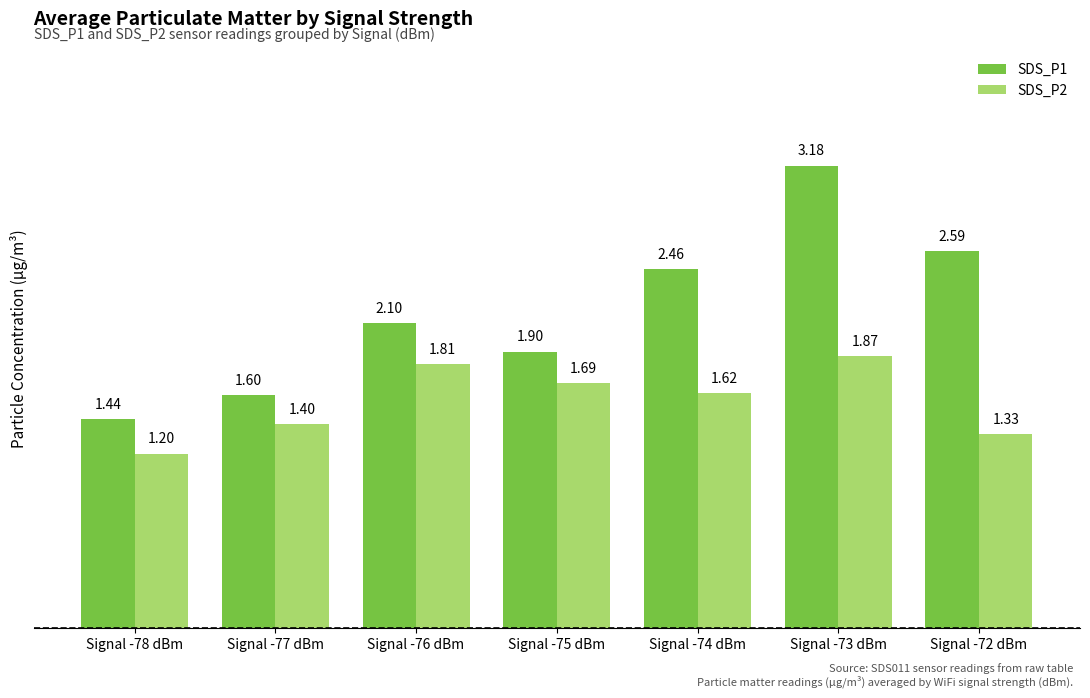

What is the difference between the second highest and second lowest values in the SDS_P2 series?

0.5